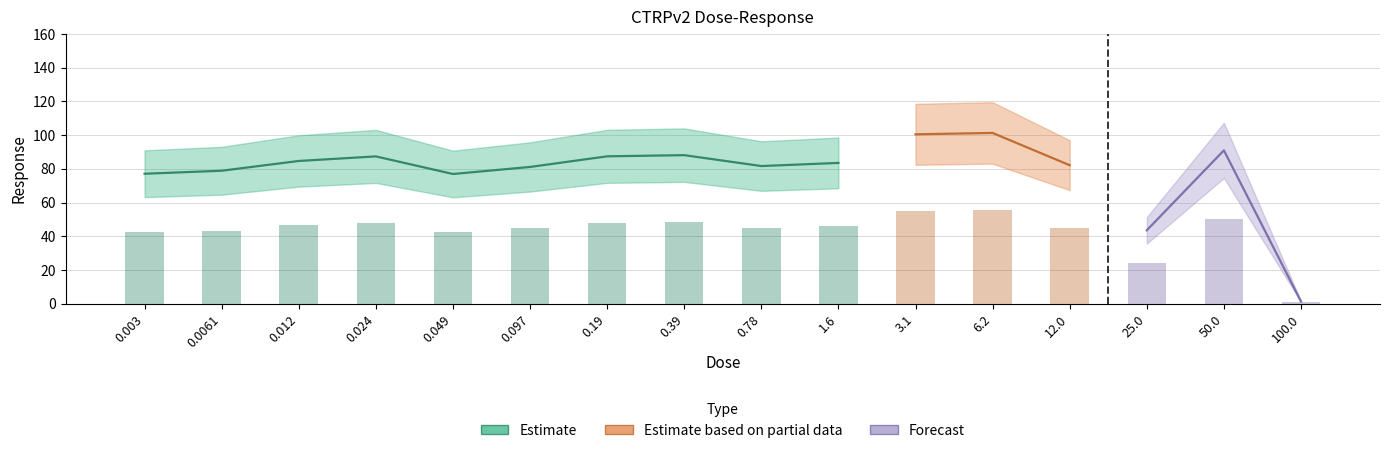

Where does the data first go above 83?

0.012